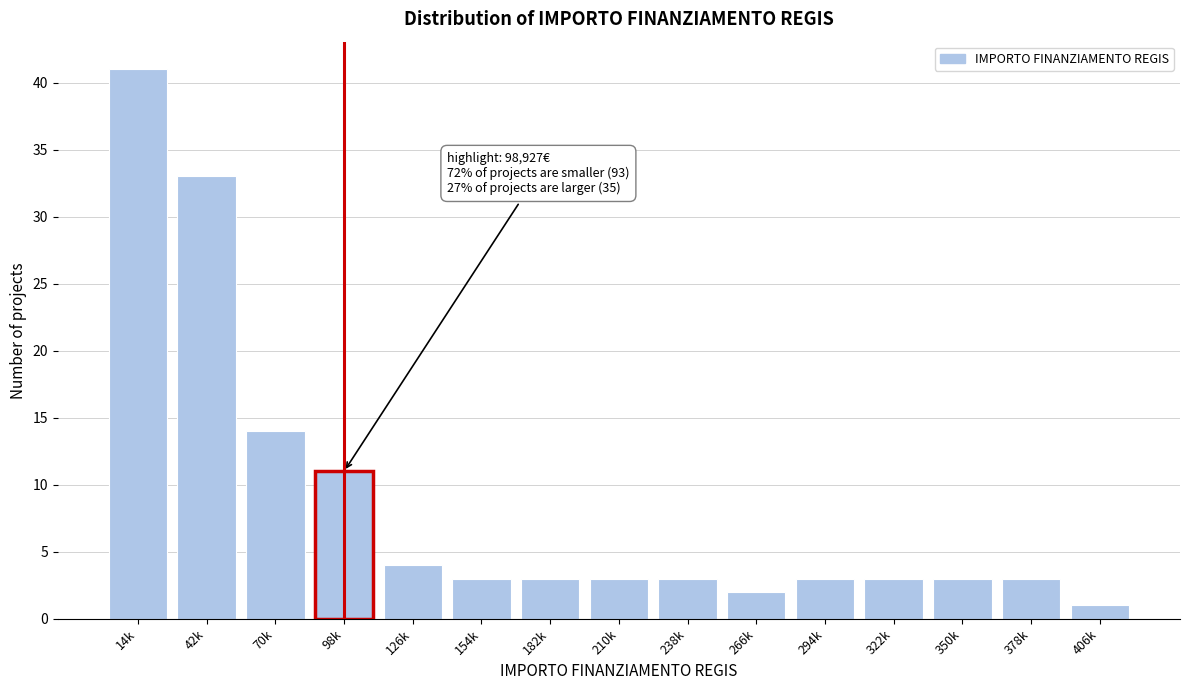

Reading left to right, list all the values displayed in this chart.

41	33	14	11	4	3	3	3	3	2	3	3	3	3	1